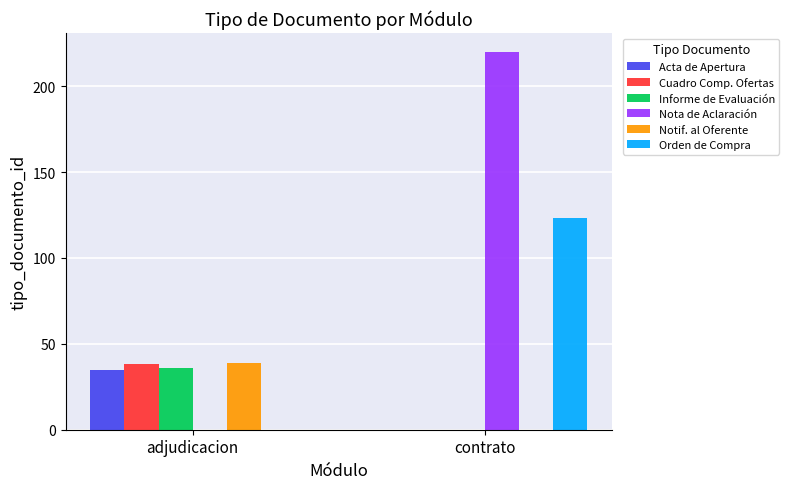

Reading left to right, transcribe all the data shown in this chart.

Acta de Apertura: adjudicacion=35	contrato=0
Cuadro Comp. Ofertas: adjudicacion=38	contrato=0
Informe de Evaluación: adjudicacion=36	contrato=0
Nota de Aclaración: adjudicacion=0	contrato=220
Notif. al Oferente: adjudicacion=39	contrato=0
Orden de Compra: adjudicacion=0	contrato=123